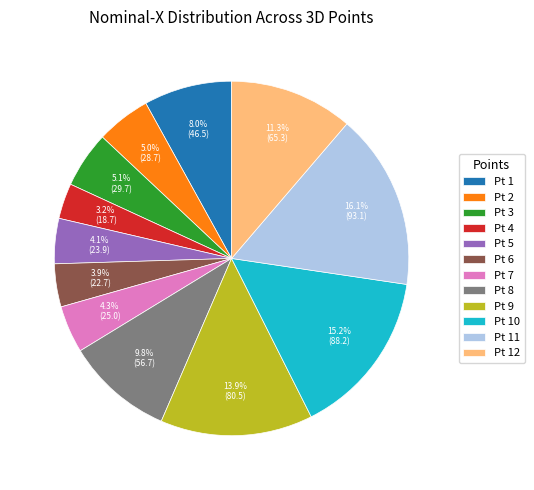

Which slice is the smallest?

Pt 4